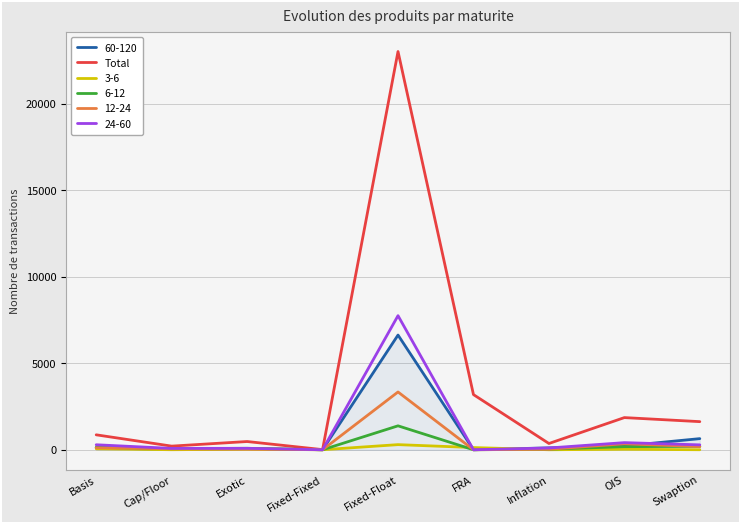

How many series are shown in this chart?

6